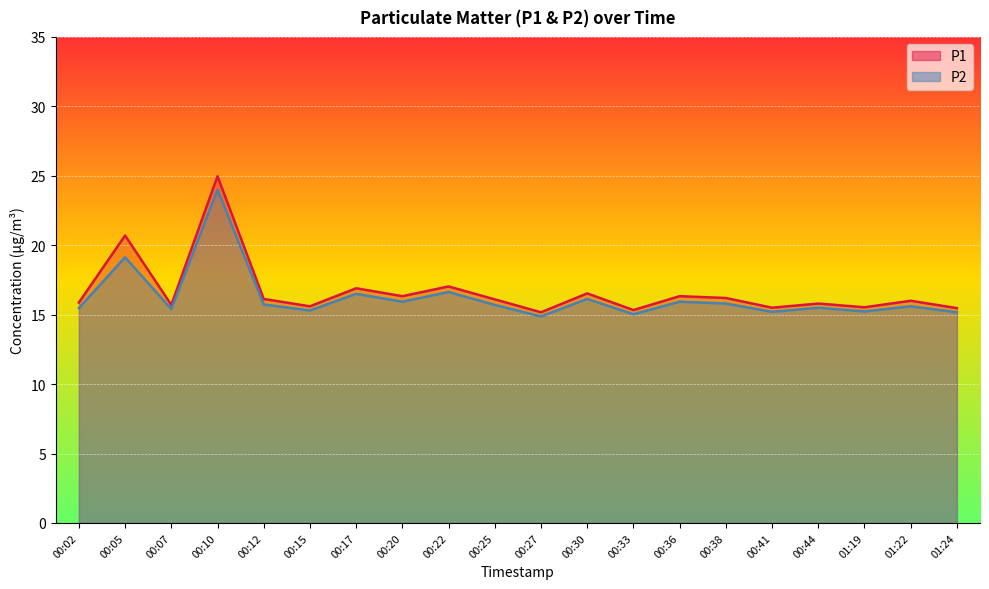

How many distinct data groups are displayed?

2